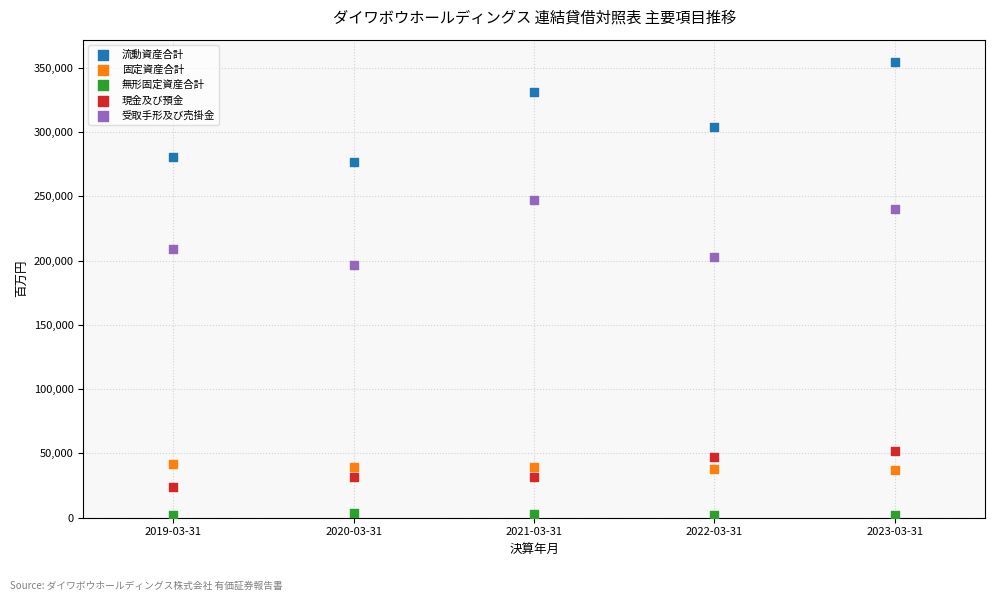

What are all the series names shown in the legend?

流動資産合計, 固定資産合計, 無形固定資産合計, 現金及び預金, 受取手形及び売掛金